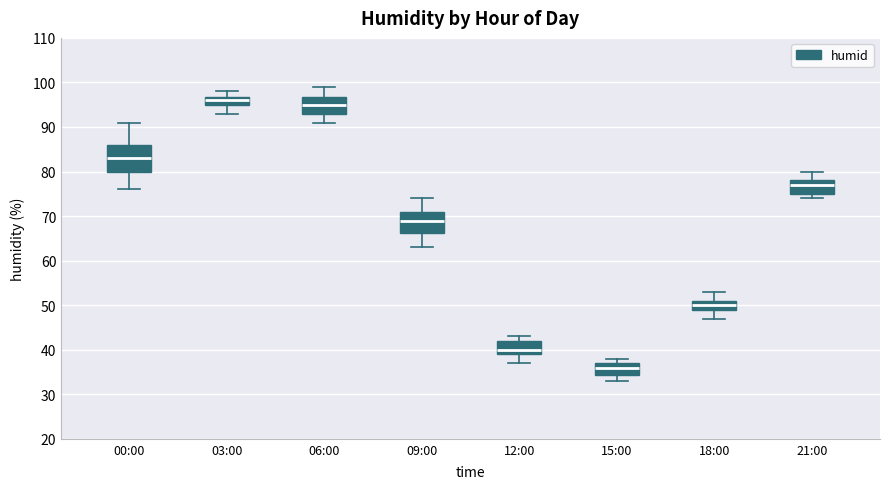

Comparing the boxes themselves (not the whiskers), which one is the tallest?

00:00